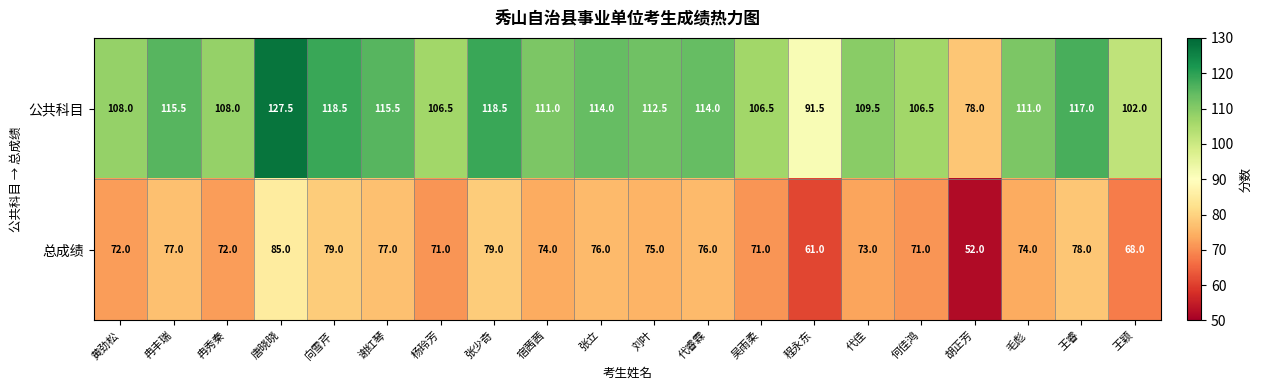

Where does the 公共科目 series first go above 111?

冉丰瑞